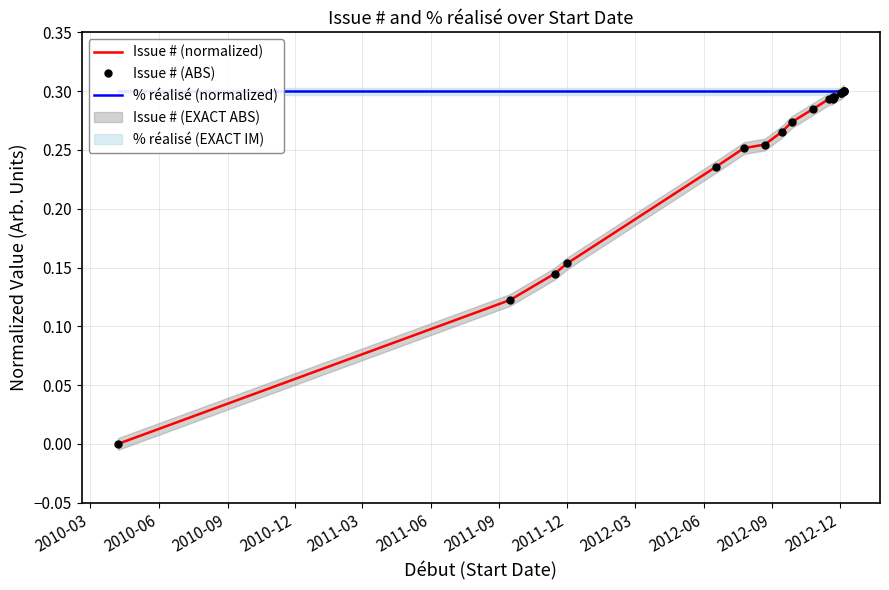

True or false: Issue # (ABS) and % réalisé (normalized) cross at least once.

False